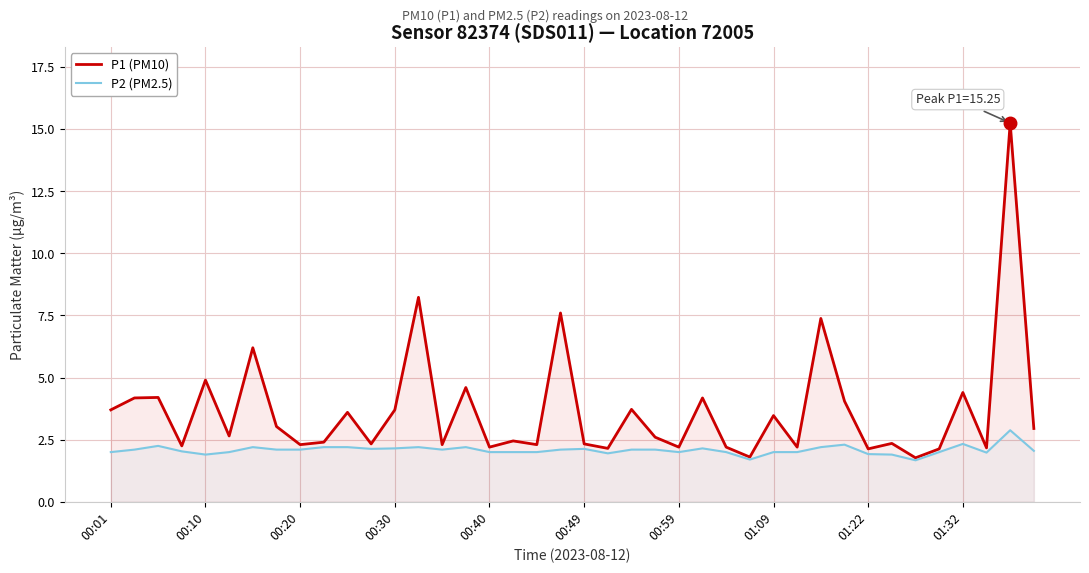

Does the chart display data point markers on the line(s)?

No